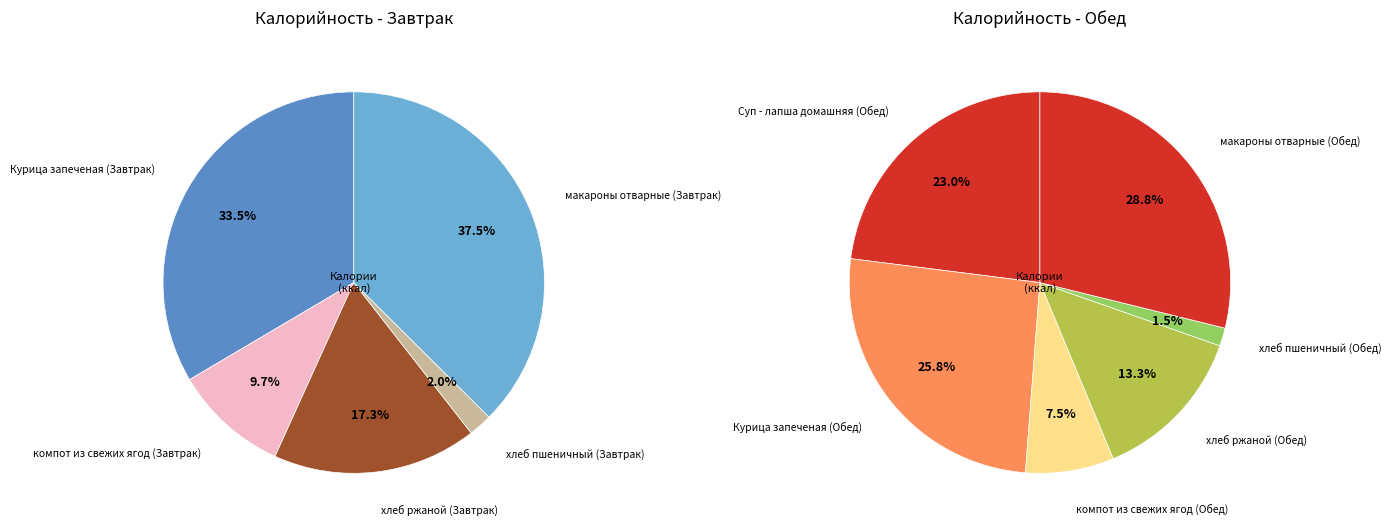

What is the largest slice in the pie chart?

макароны отварные (Завтрак)